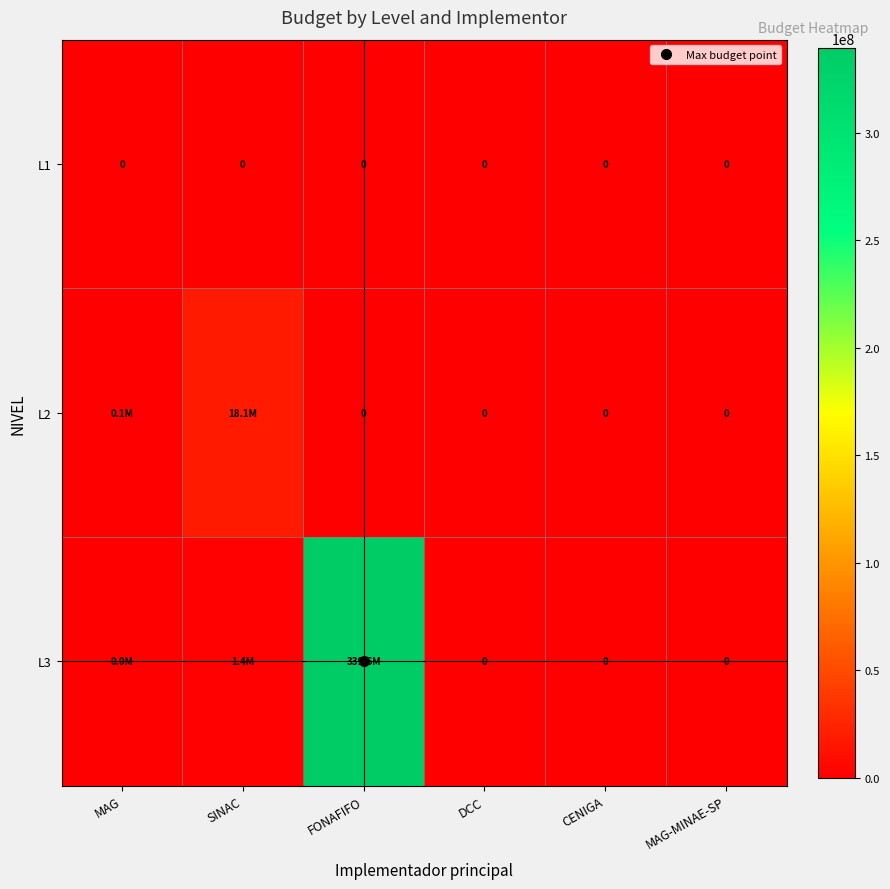

At which category does the chart reach its peak across all series?

FONAFIFO